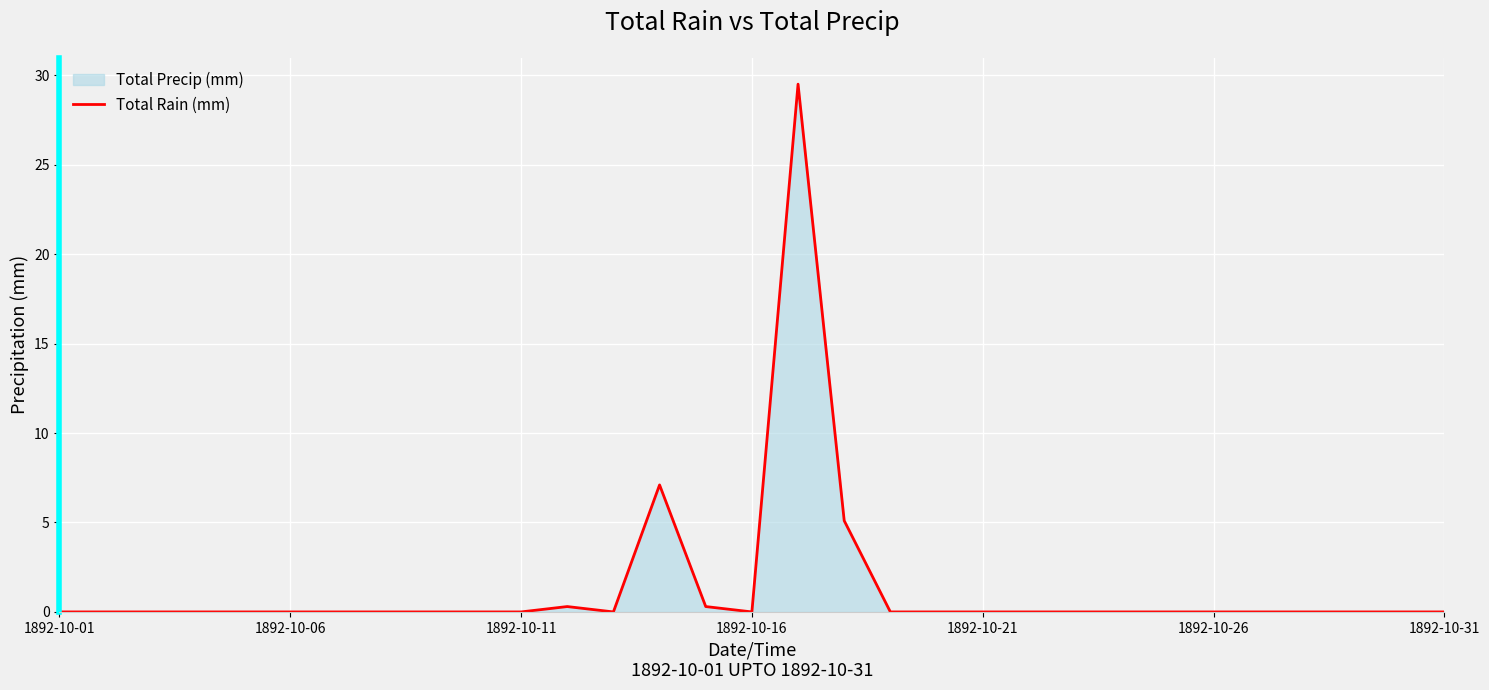

True or false: the data shows 10.8 at 12.

False